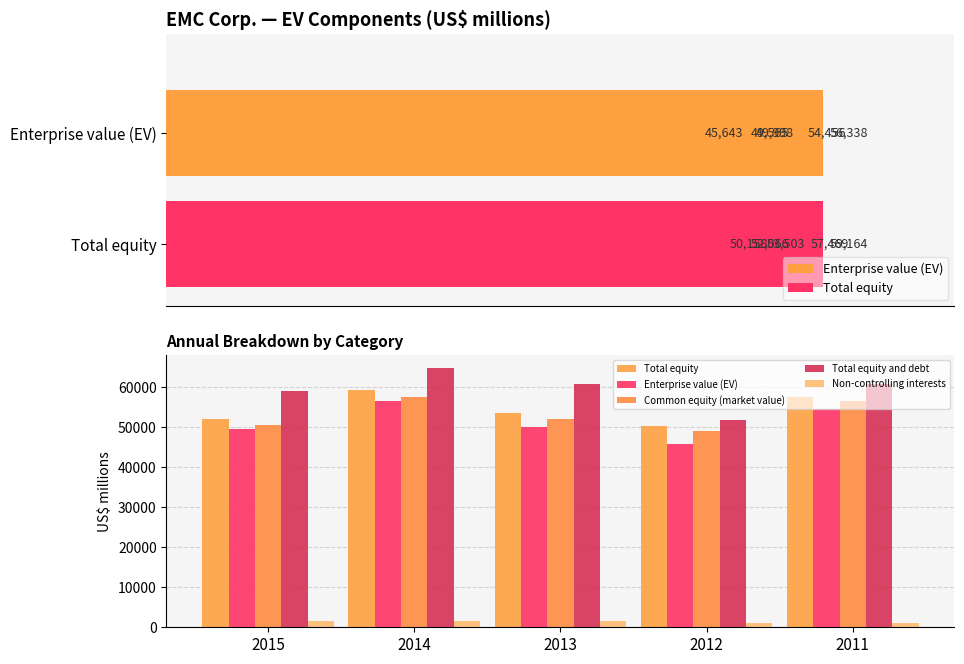

What is the difference between the highest and lowest values at 2015?

57261